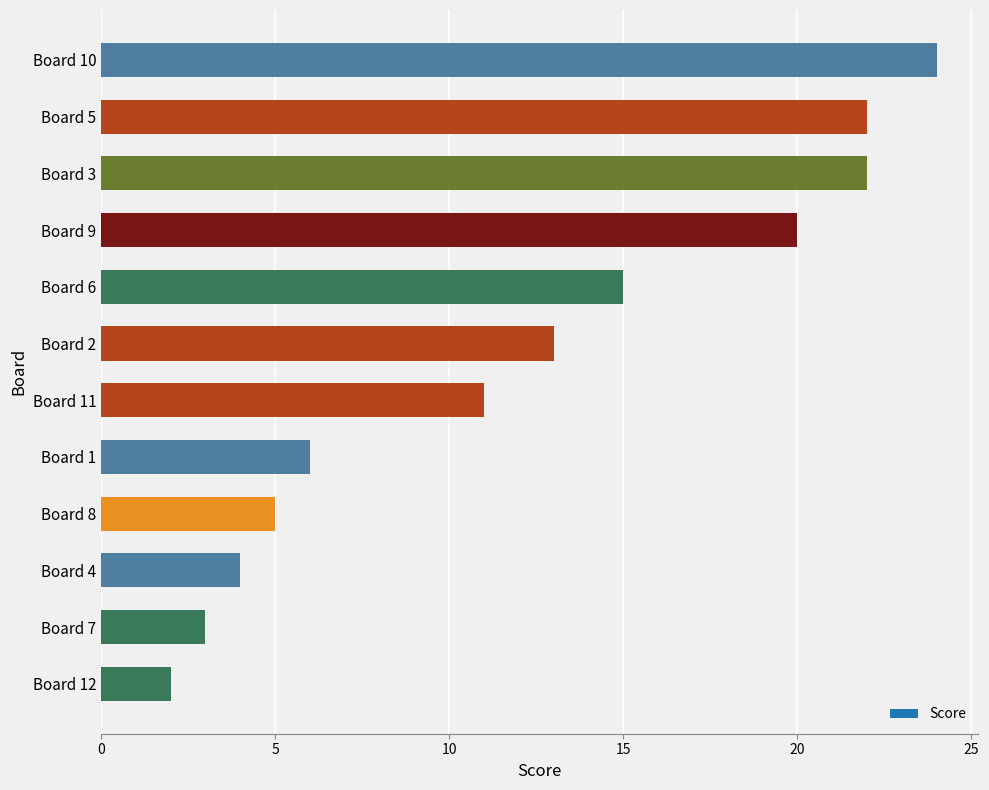

What is the maximum value shown in the chart?

24